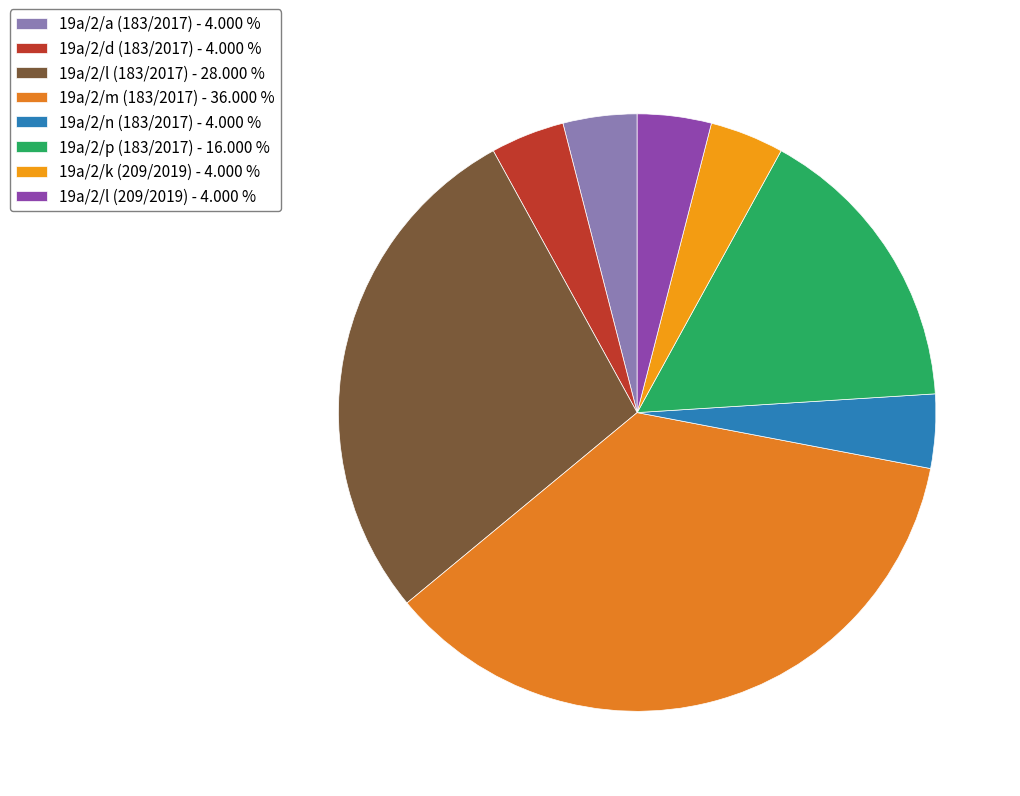

What is the smallest slice in the pie chart?

19a/2/a (183/2017)